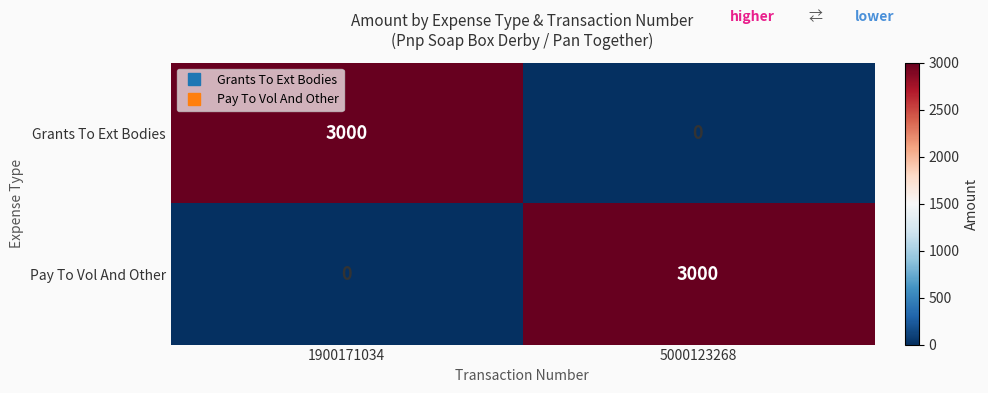

Where is Pay To Vol And Other nearest to the value 1500?

1900171034